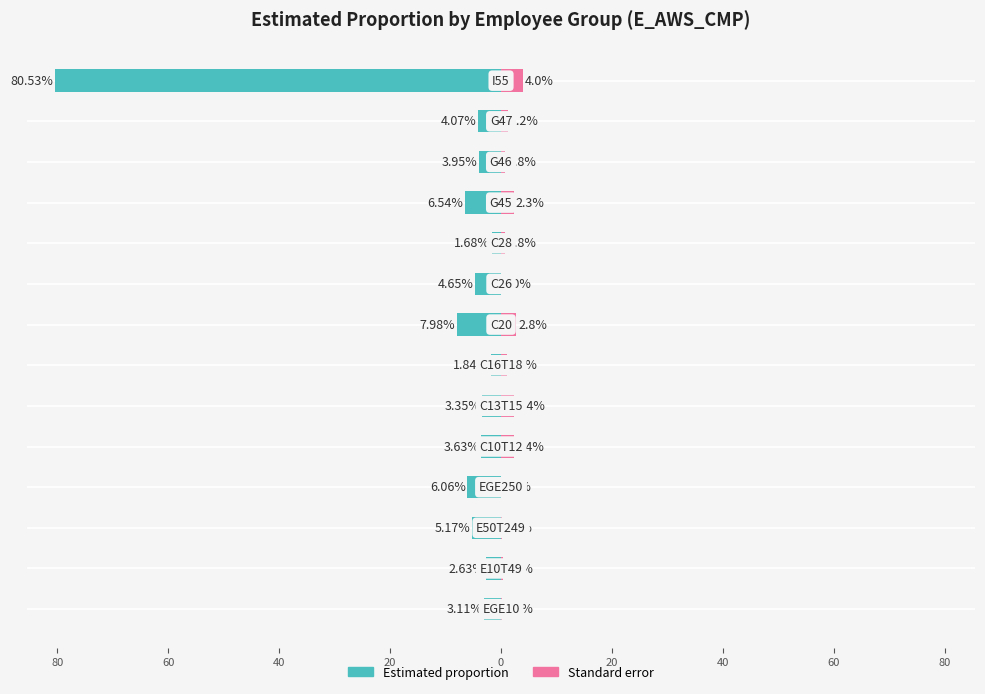

What is the value of the Standard error bar at the 10th from the left?

0.8